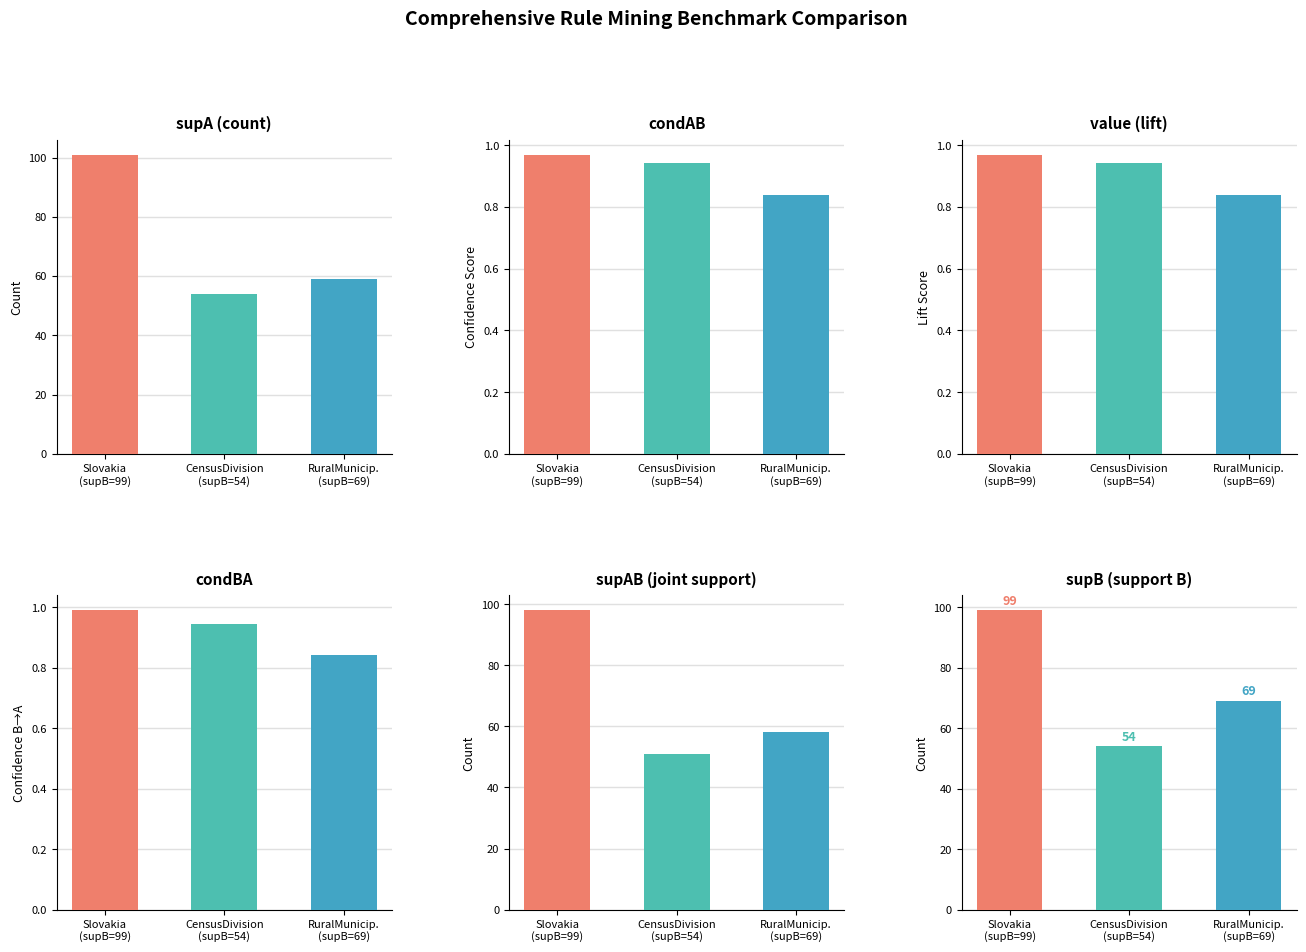

What is the difference between the highest and lowest values at supB=99?

100.0